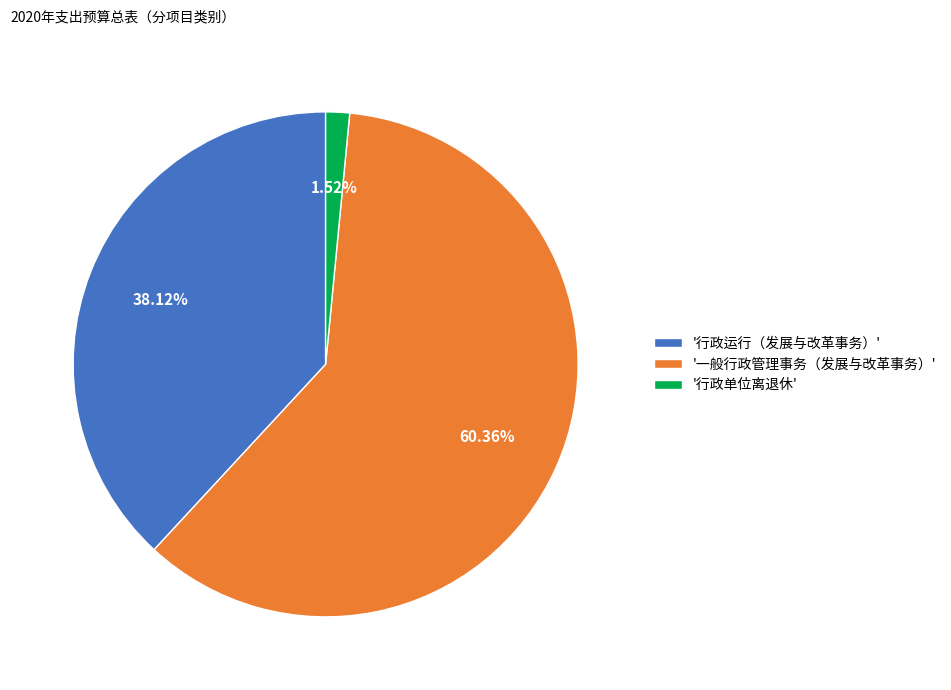

Approximately how many times larger is the value at '一般行政管理事务（发展与改革事务）' compared to '行政运行（发展与改革事务）'?

1.6